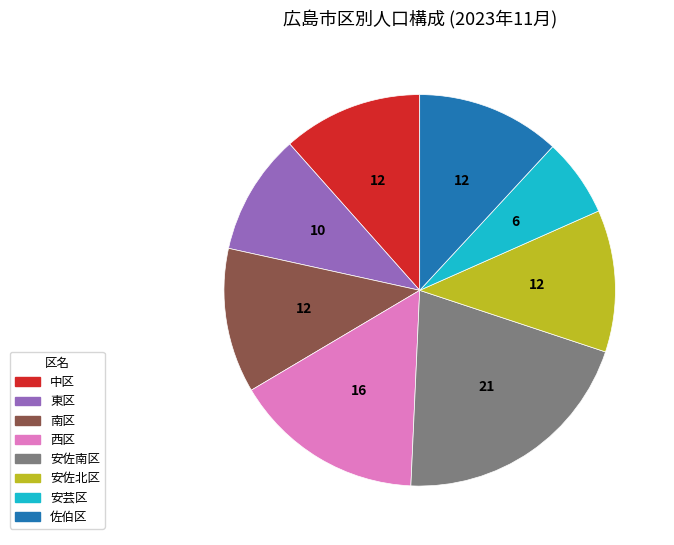

Do 佐伯区 and 西区 together represent more than half of the pie?

No